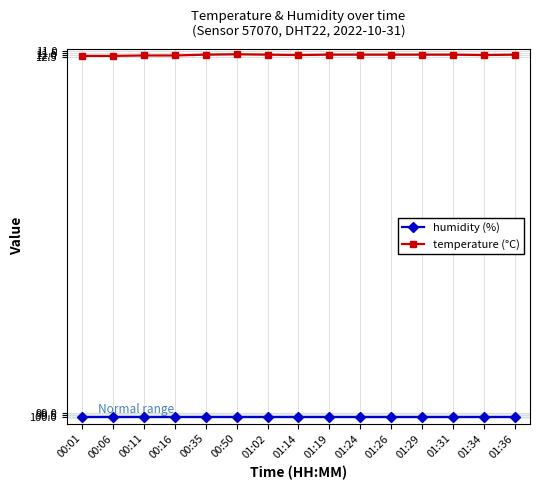

True or false: temperature (°C) has a value of 11.9 at 01:02.

True